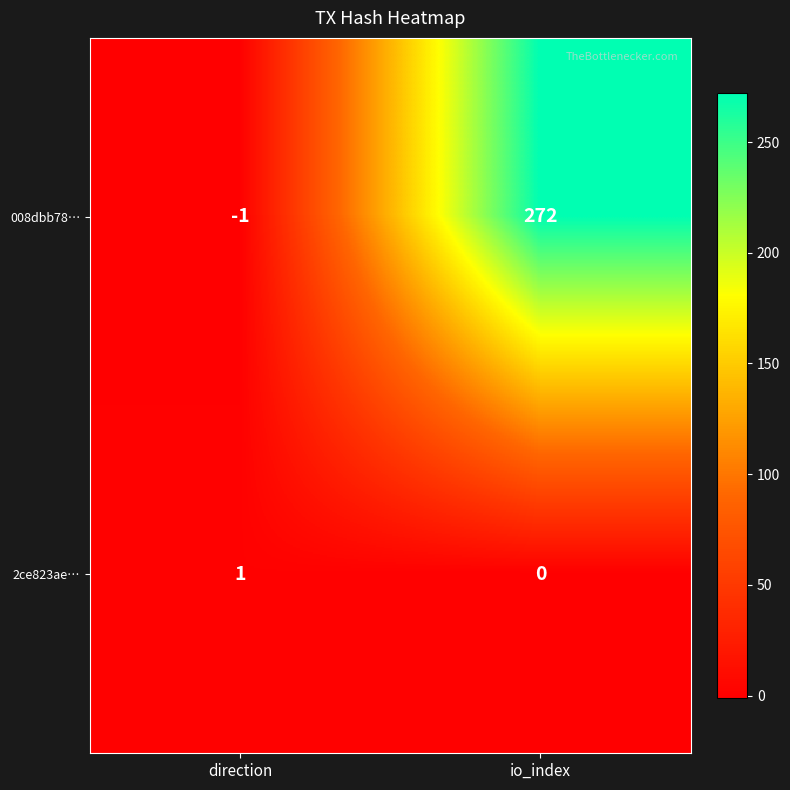

Reading left to right, list all the values displayed in this chart.

008dbb78…: -1	272
2ce823ae…: 1	0